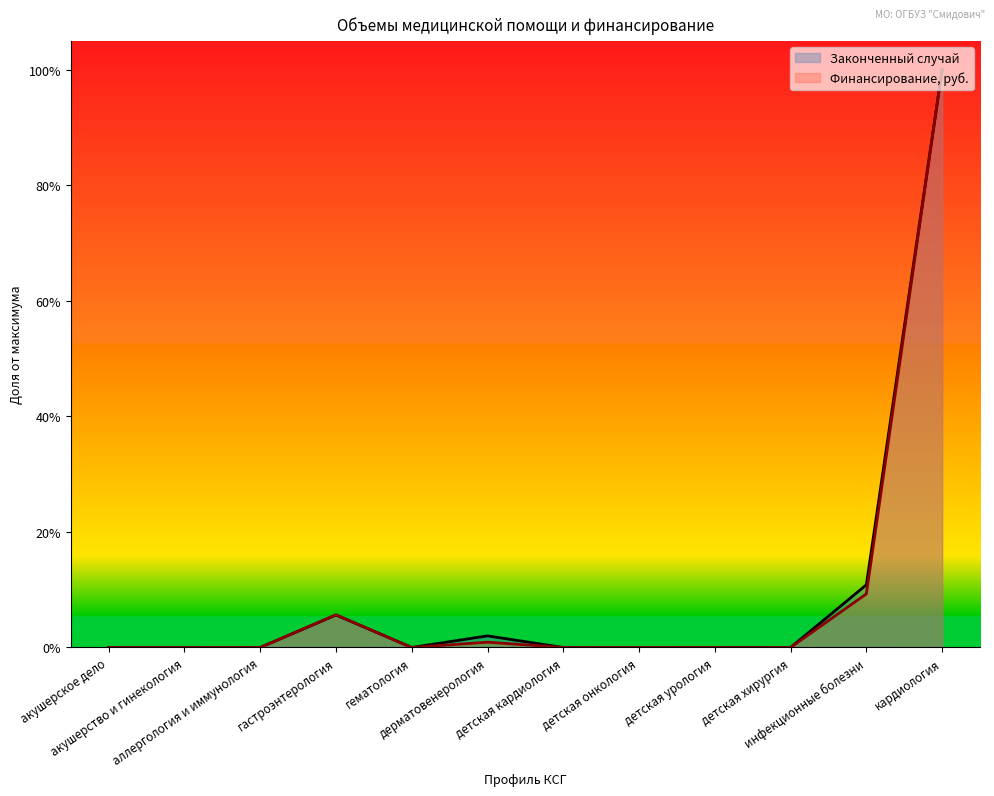

The Законченный случай series shows 0.1 at гастроэнтерология. True or false?

False